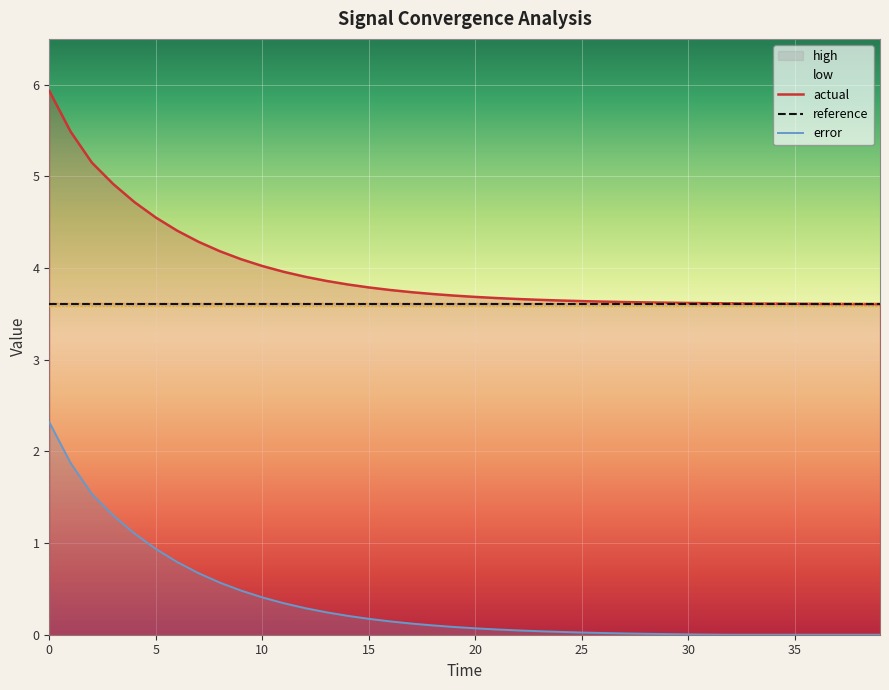

What is the sum of all error values?

14.0